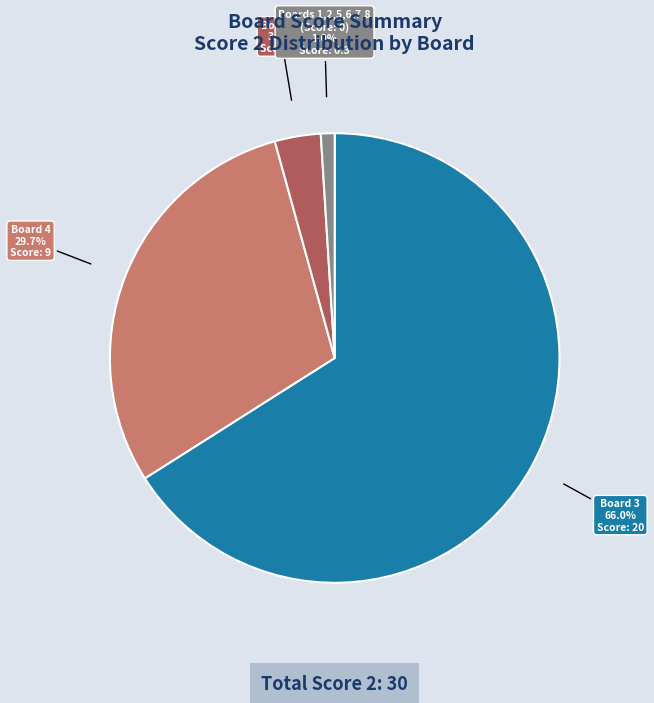

How many slices are in this pie chart?

4